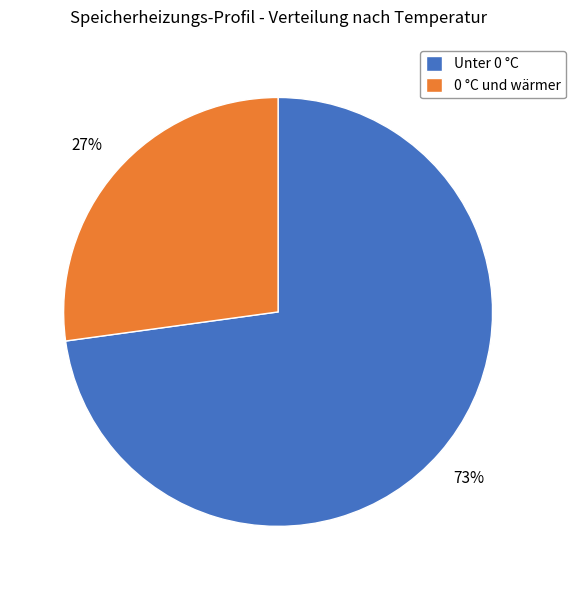

Which category accounts for the majority?

Unter 0 °C